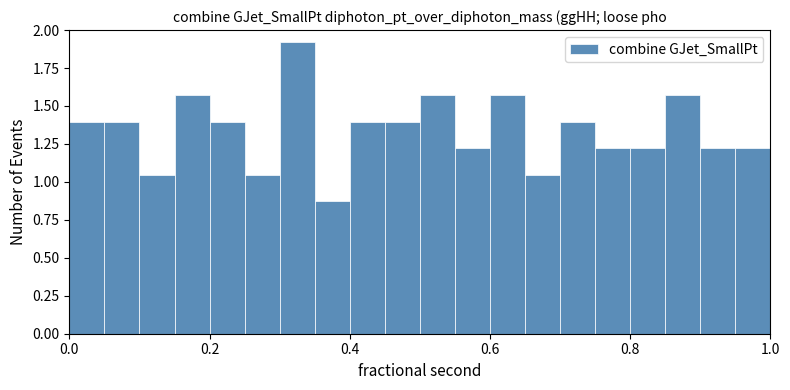

Around what value on the x-axis is the tallest bar? Give the approximate position of its centre, as read against the axis.

0.32